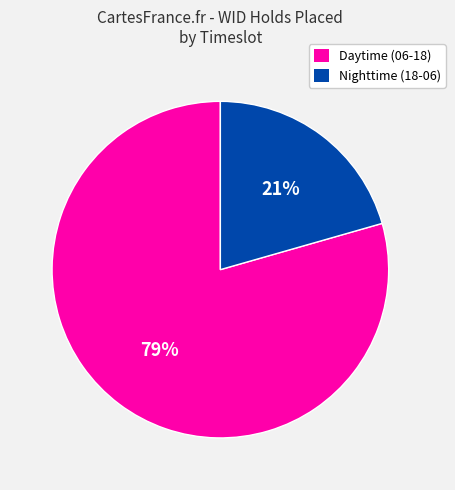

Is there any slice that represents more than half of the pie?

Yes